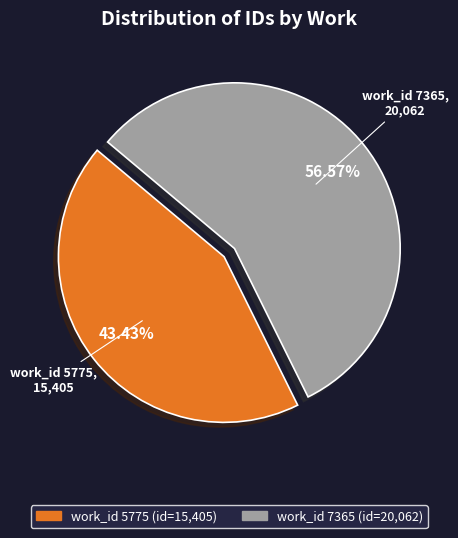

Rank the categories by value from highest to lowest.

work_id 7365, work_id 5775